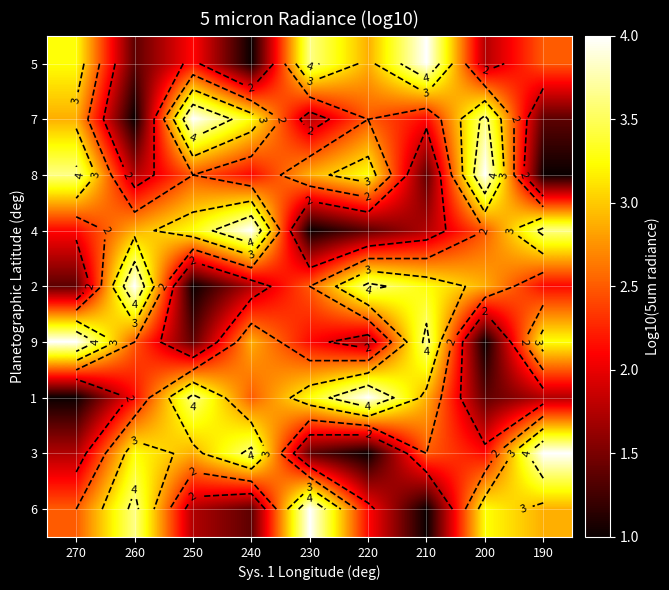

What is the difference between the 2 values at 210 and 240?

1.5